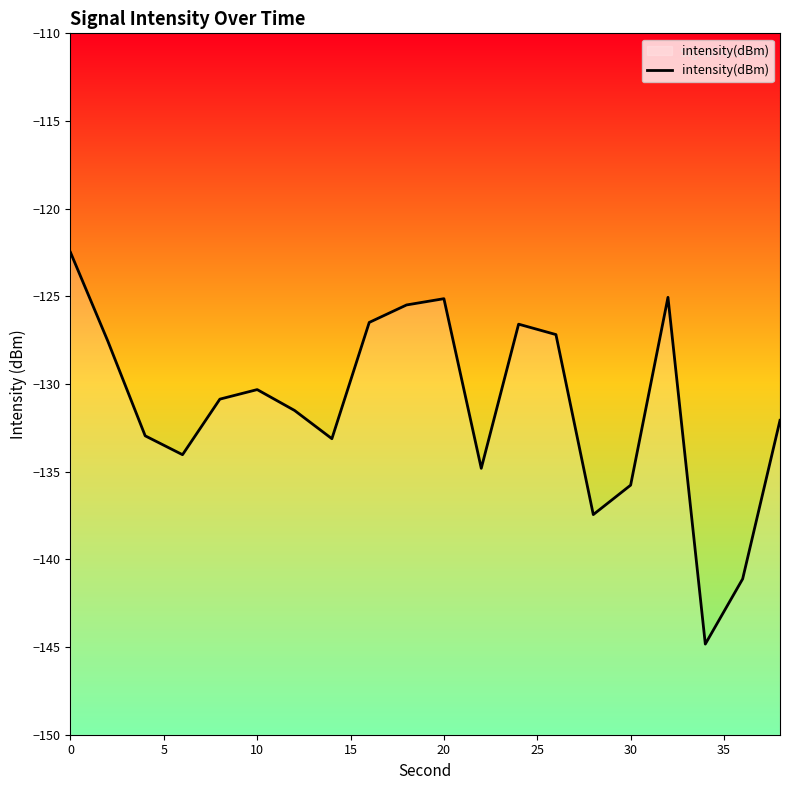

What is the difference between the maximum and minimum values?

22.3